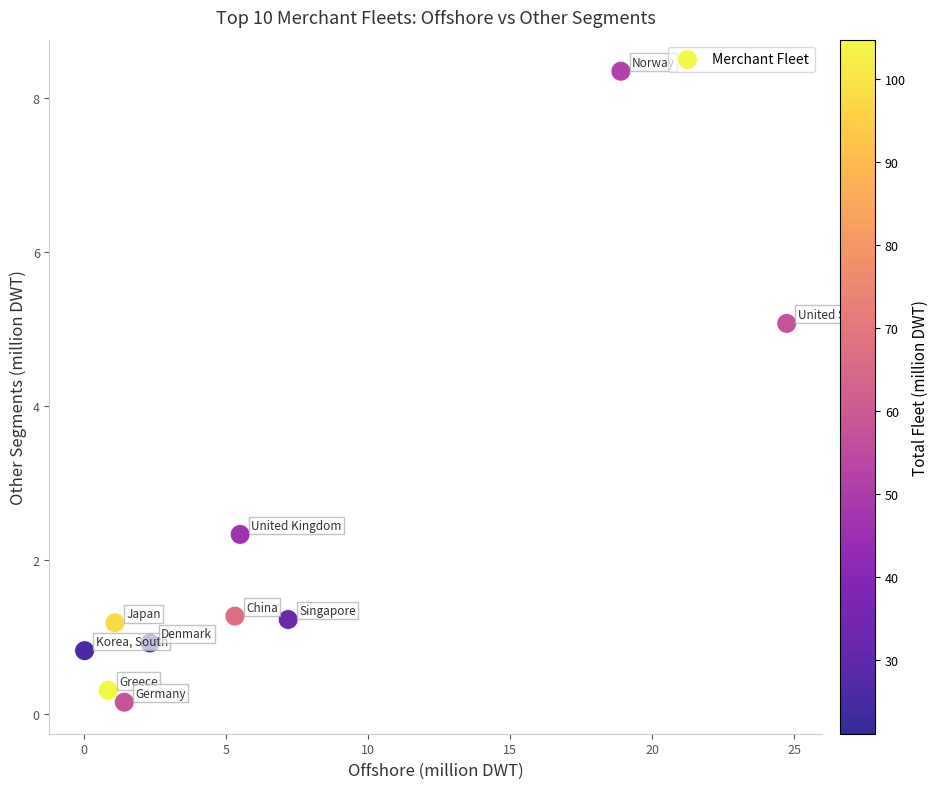

What is the range of X values (max minus min)?

24.7